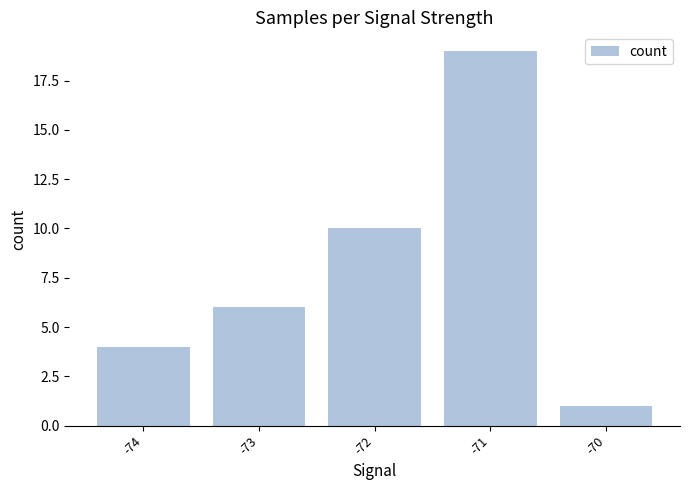

Which category has the highest value across all series?

-71